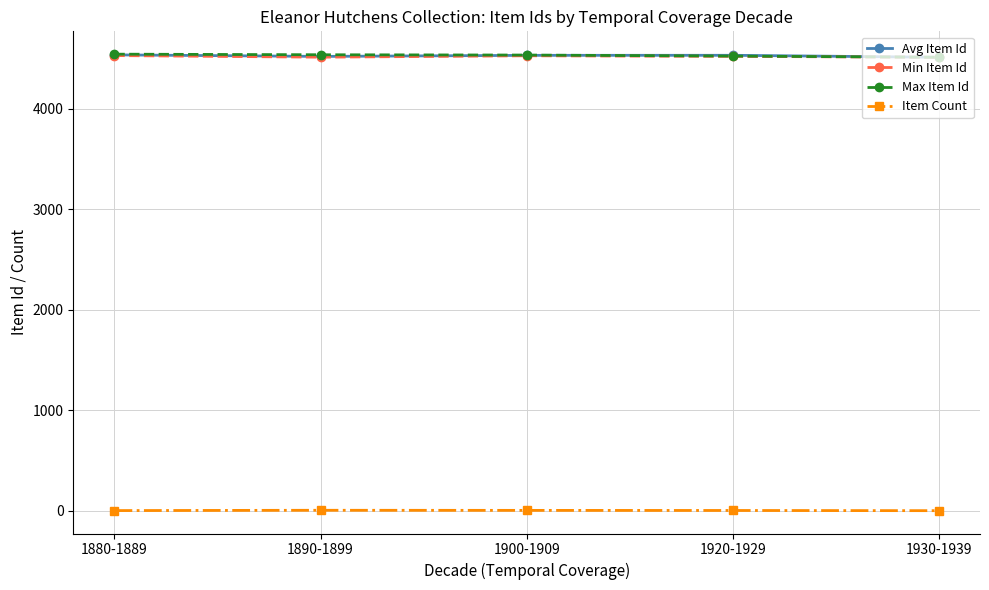

How many values in the Min Item Id series are below 4520?

2